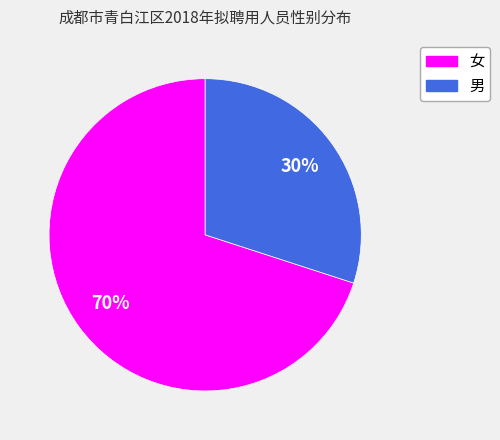

Is the sum of 男 and 女 greater than half?

Yes